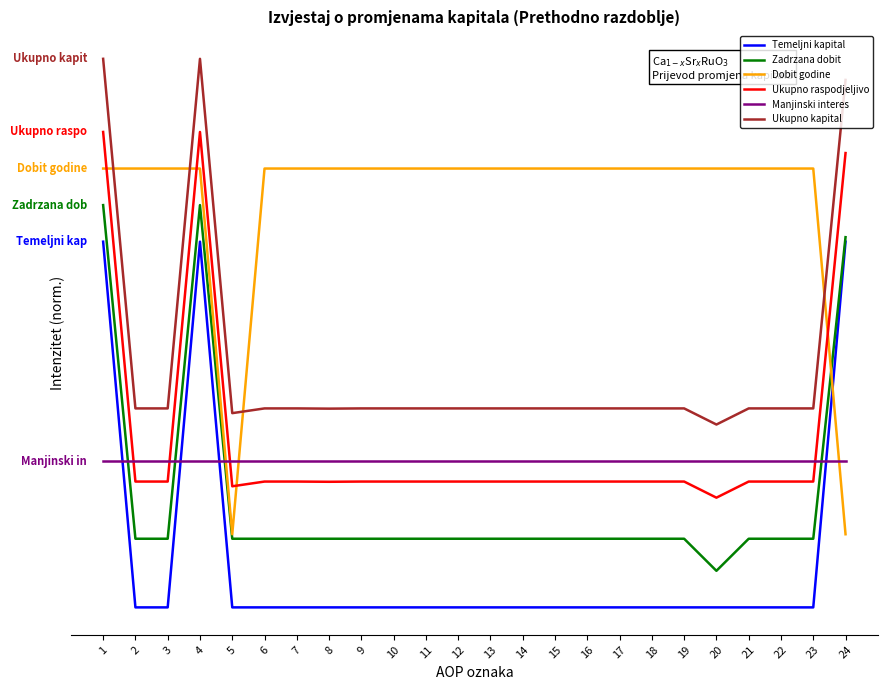

How many intersections are there between Ukupno raspodjeljivo and Manjinski interes?

4